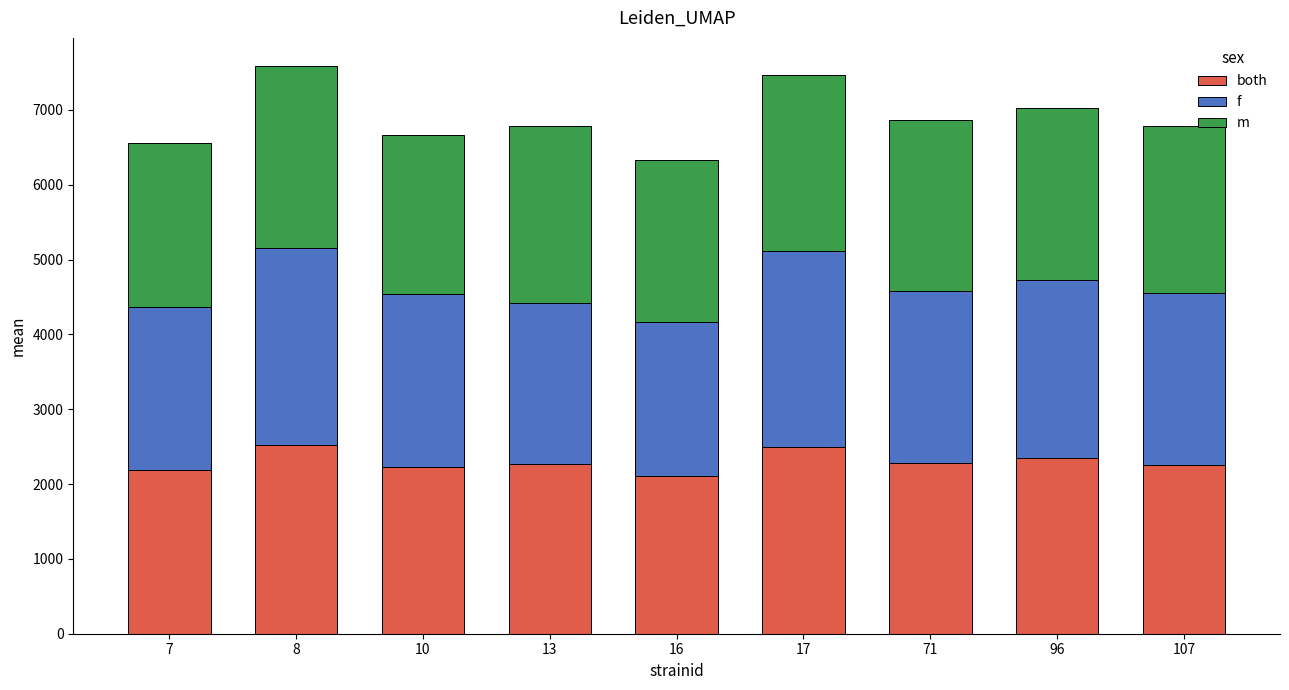

Does the chart contain stacked bars?

Yes